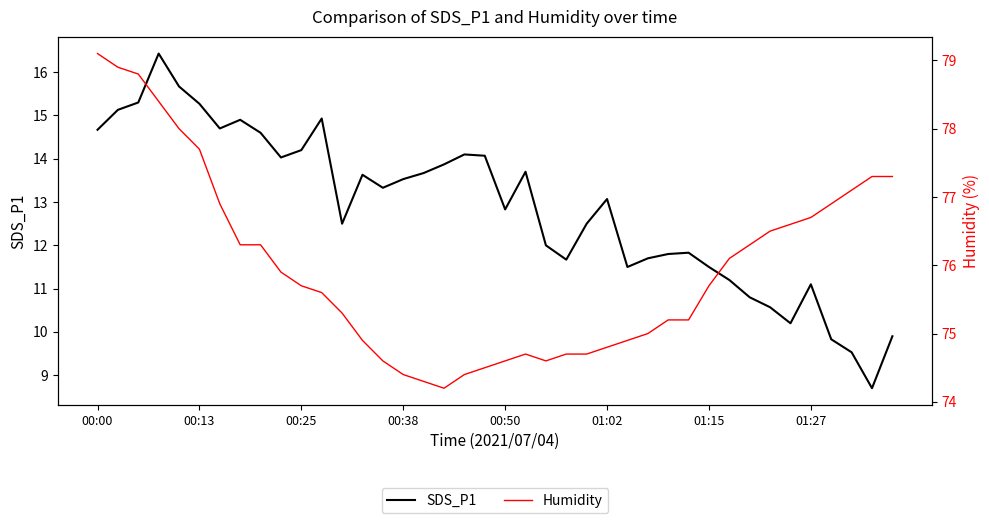

True or false: SDS_P1 has a value of 15.8 at 37.

False